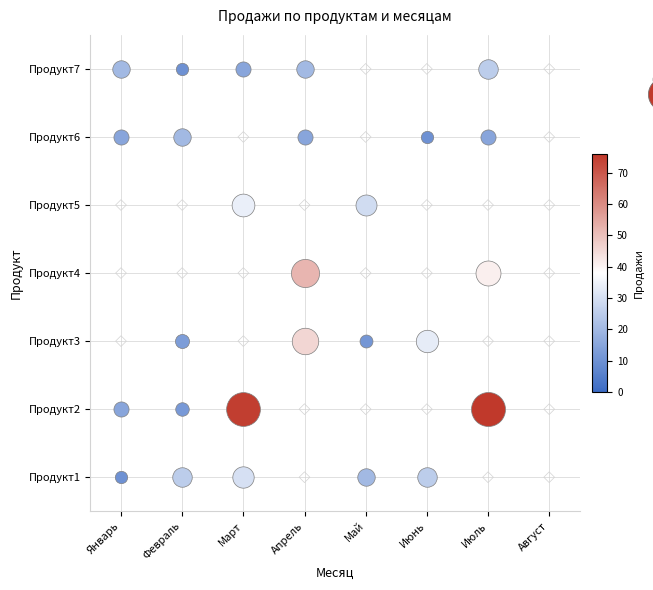

Which series has the widest spread of values?

Продукт2